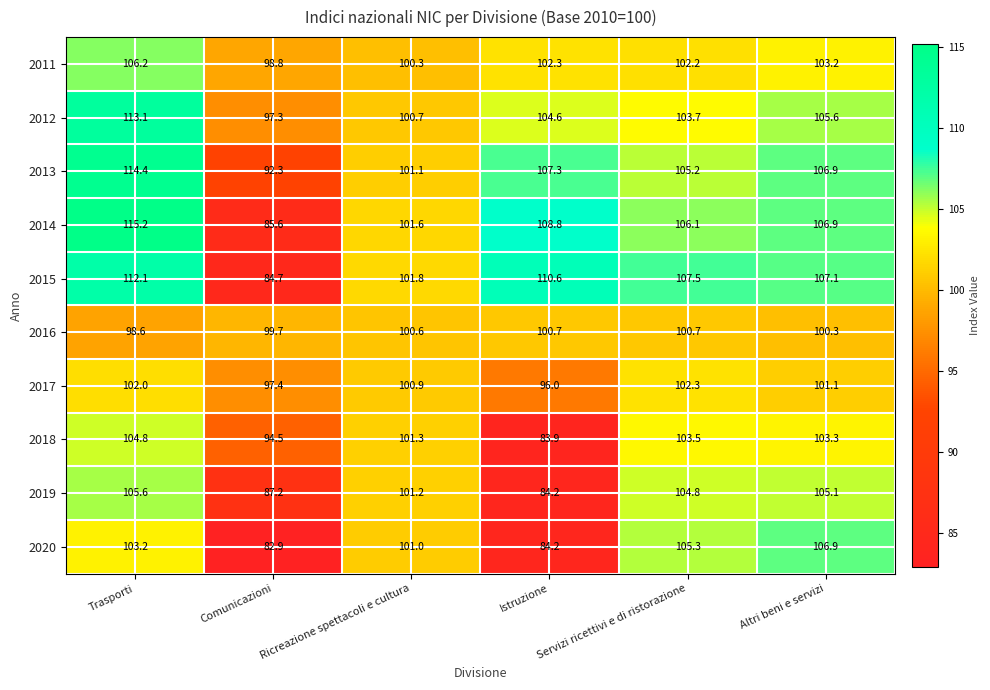

At which label is 2017 closest to 99?

Comunicazioni